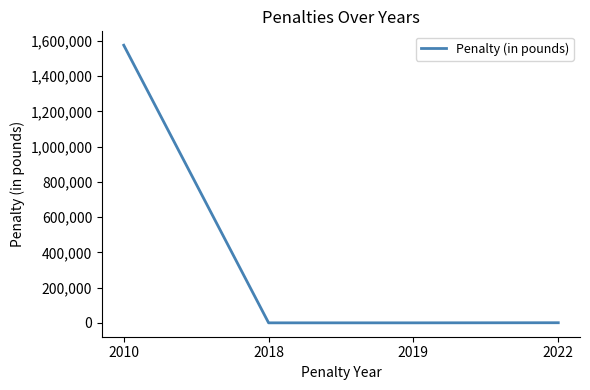

The chart shows a value of 501 at 2019. True or false?

True